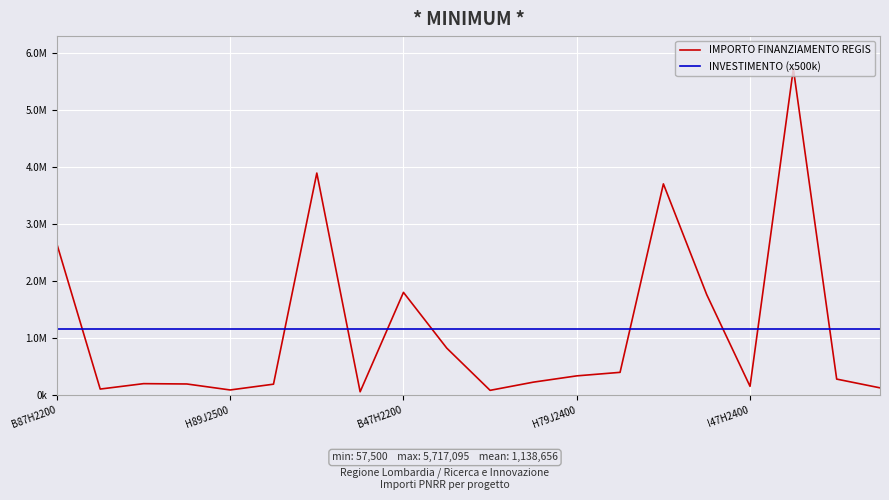

What are all the series names shown in the legend?

IMPORTO FINANZIAMENTO REGIS, INVESTIMENTO (x500k)